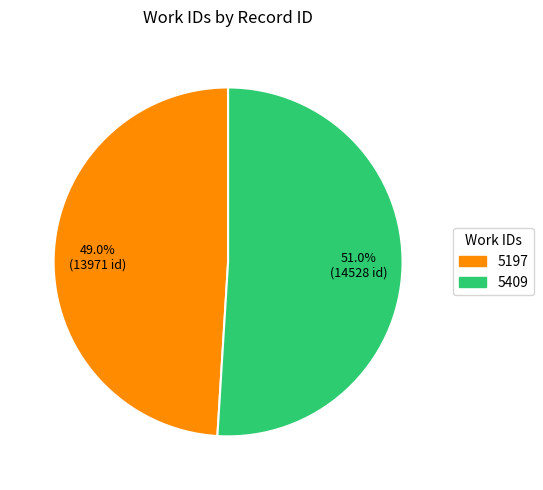

What is the total percentage of 5197 and 5409?

100.0%